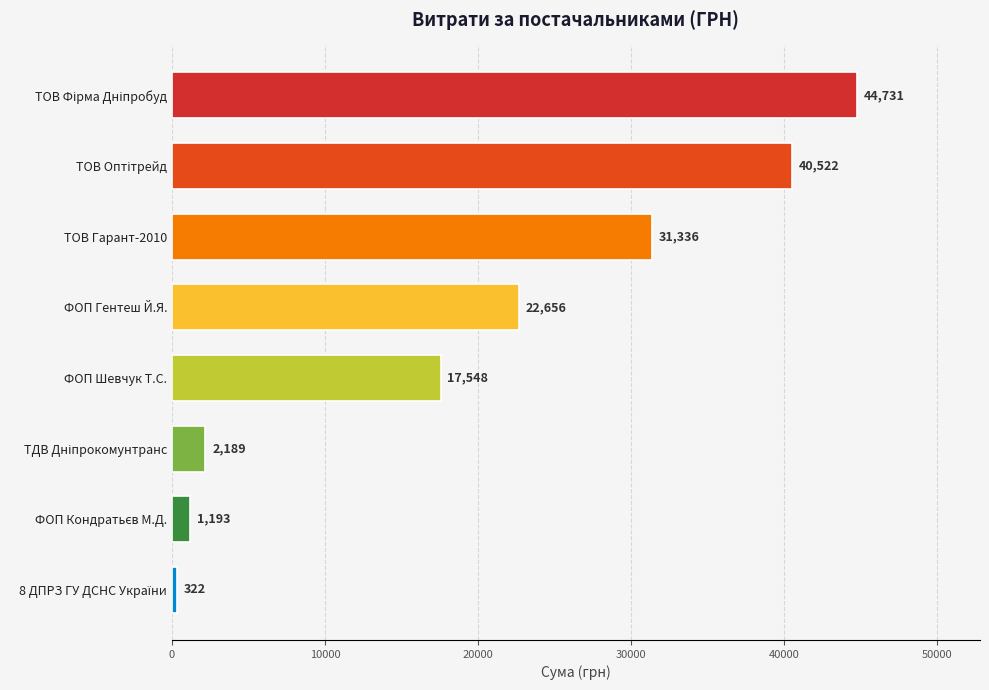

Between ФОП Шевчук Т.С. and ТОВ Гарант-2010, which is larger?

ТОВ Гарант-2010